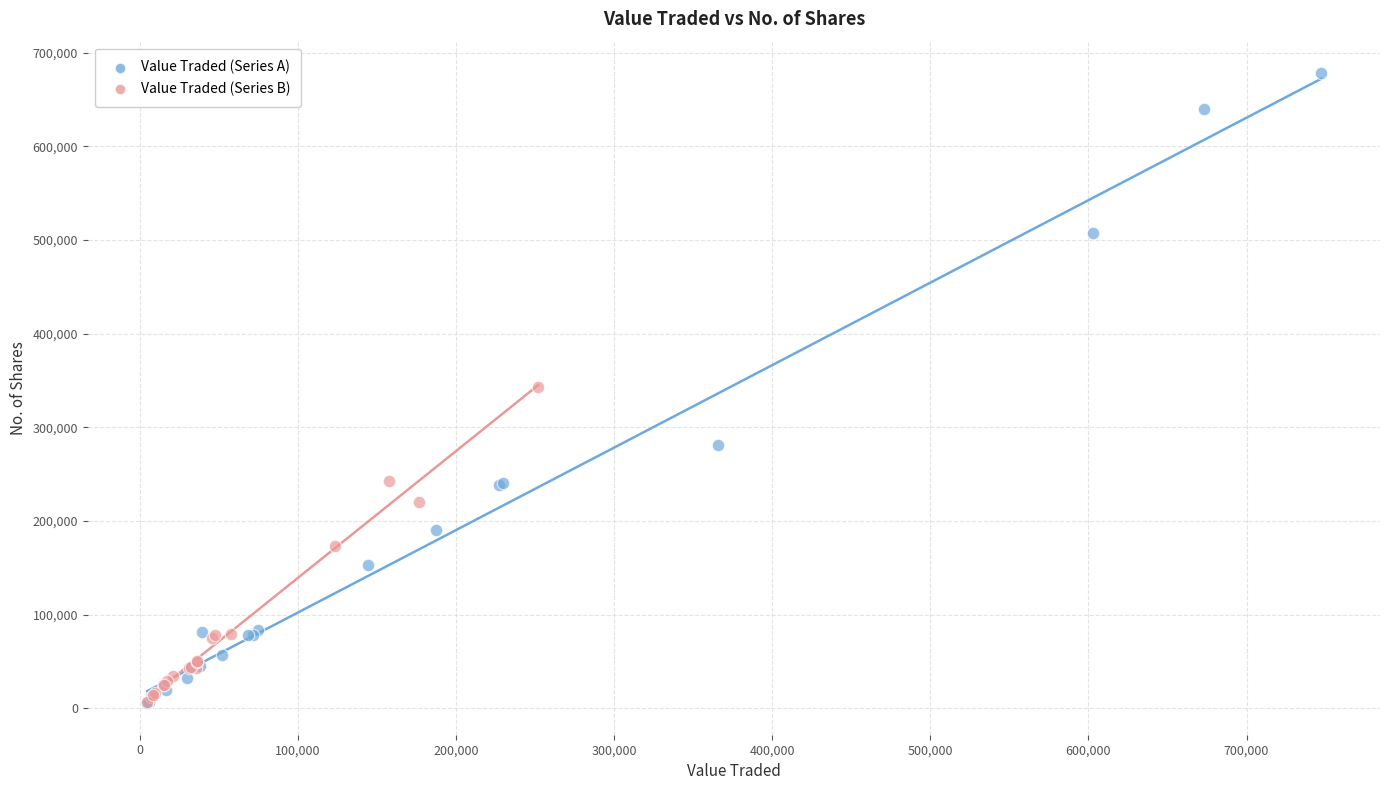

Which series reaches the maximum Y coordinate?

Value Traded (Series A)